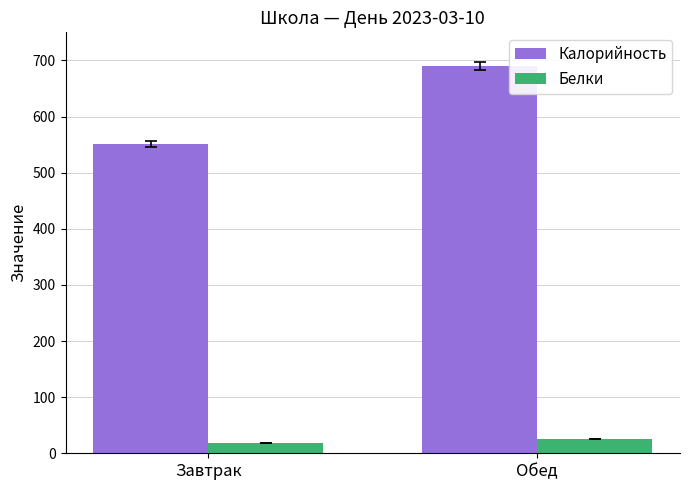

Which series has the largest range (max minus min)?

Калорийность